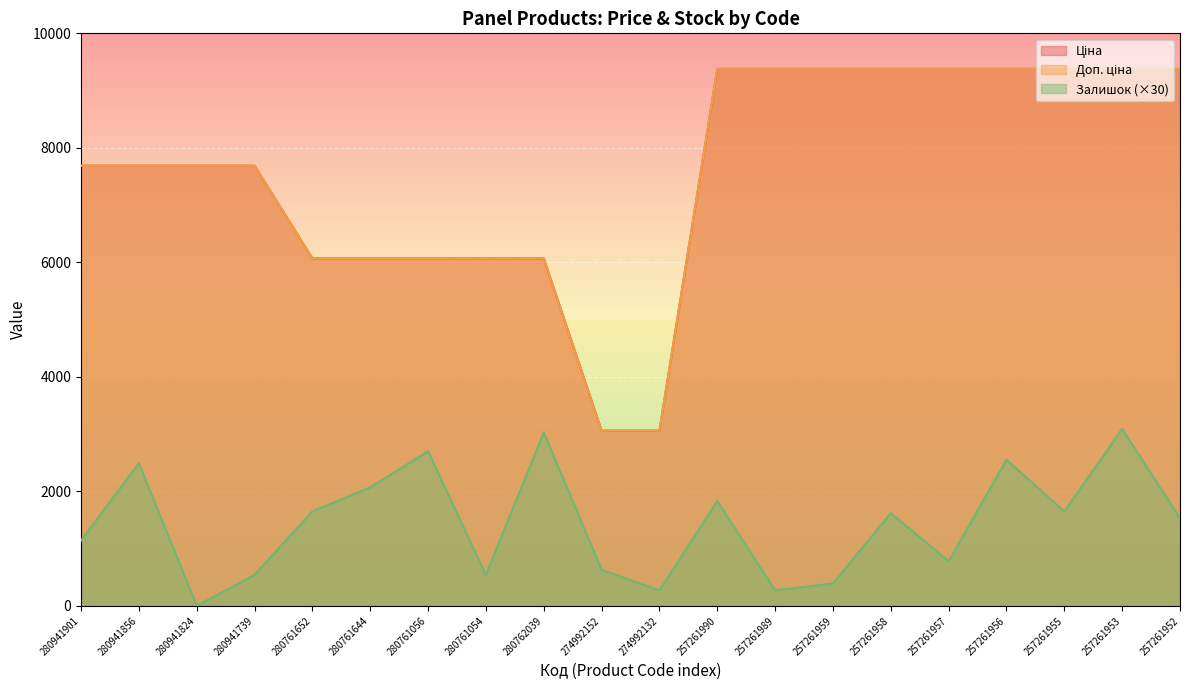

Is the value of Залишок at 274992132 greater than the value of Доп. ціна at 274992132?

No